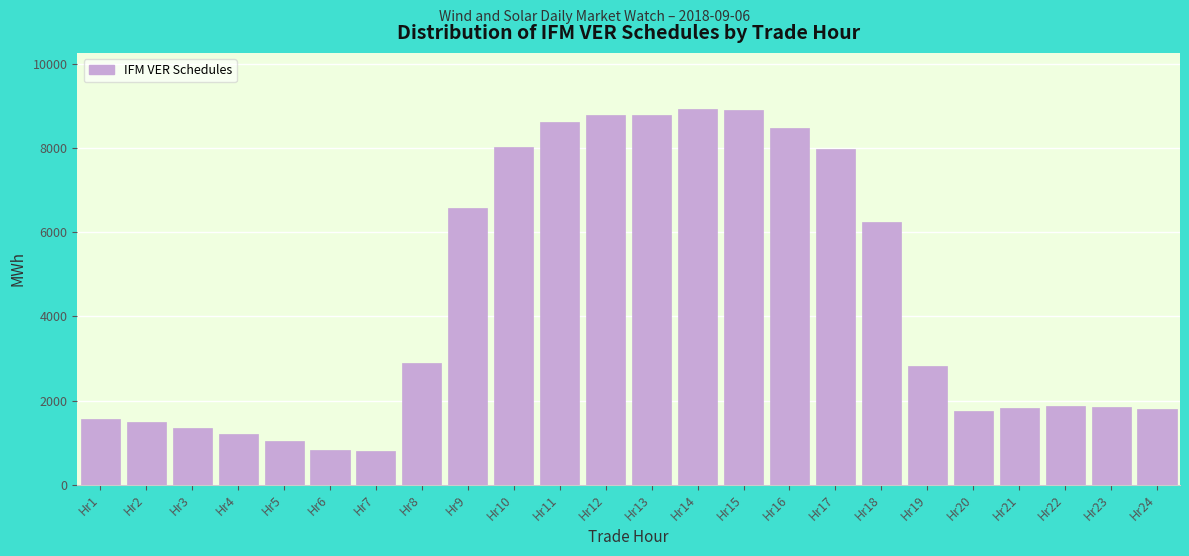

Is it true that the value at Hr14 is 2751.0?

False